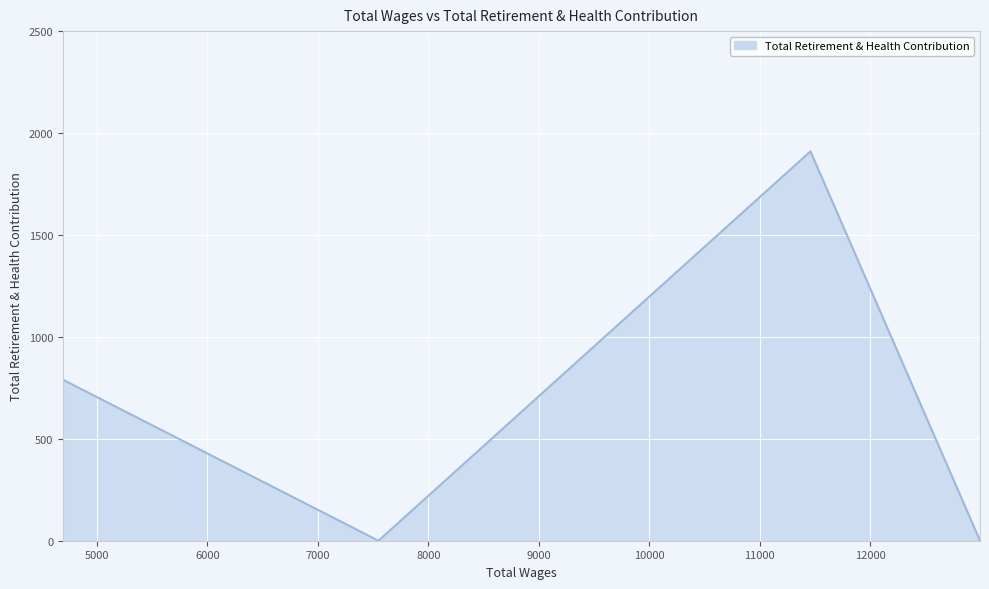

What is the sum of all values?

2700